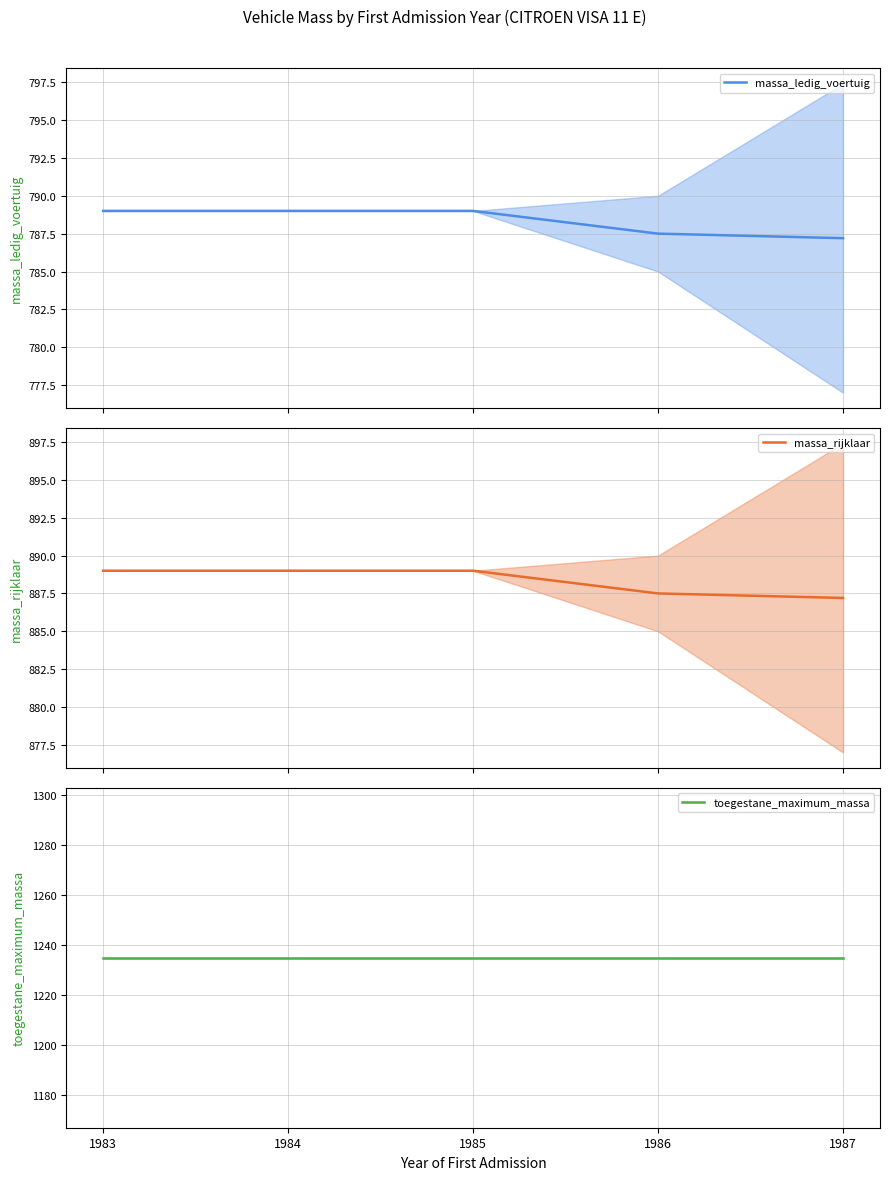

How many massa_ledig_voertuig values are between 787 and 789?

5